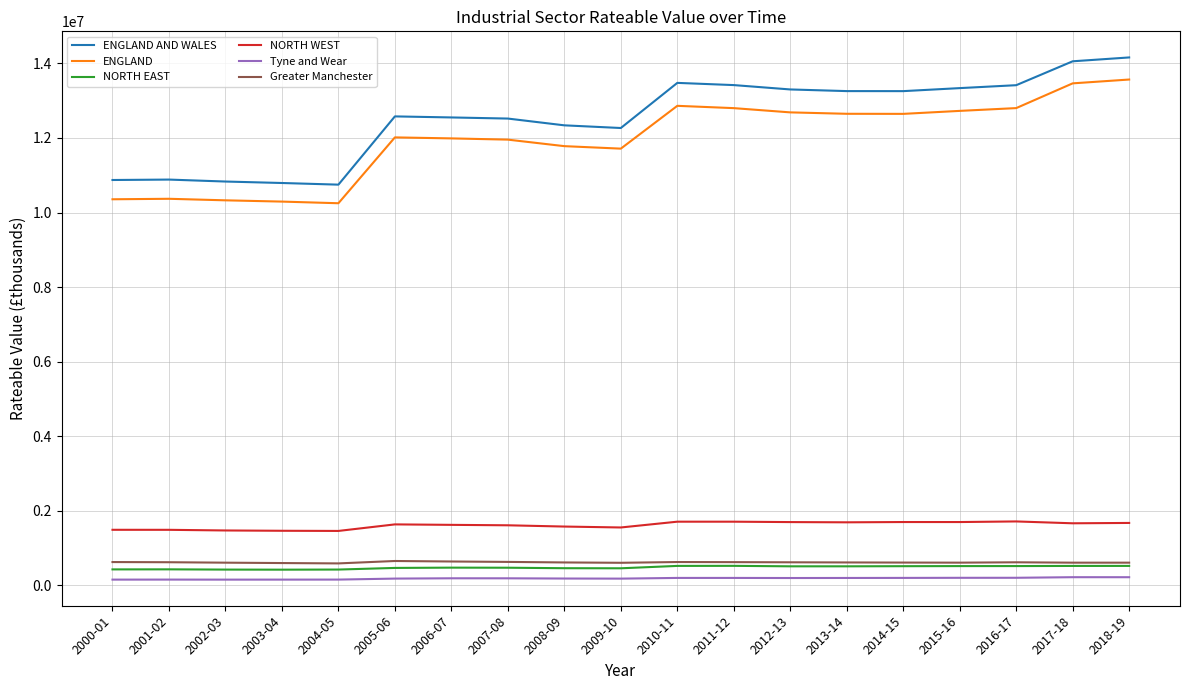

Is it true that NORTH EAST equals 476064 at 2006-07?

True